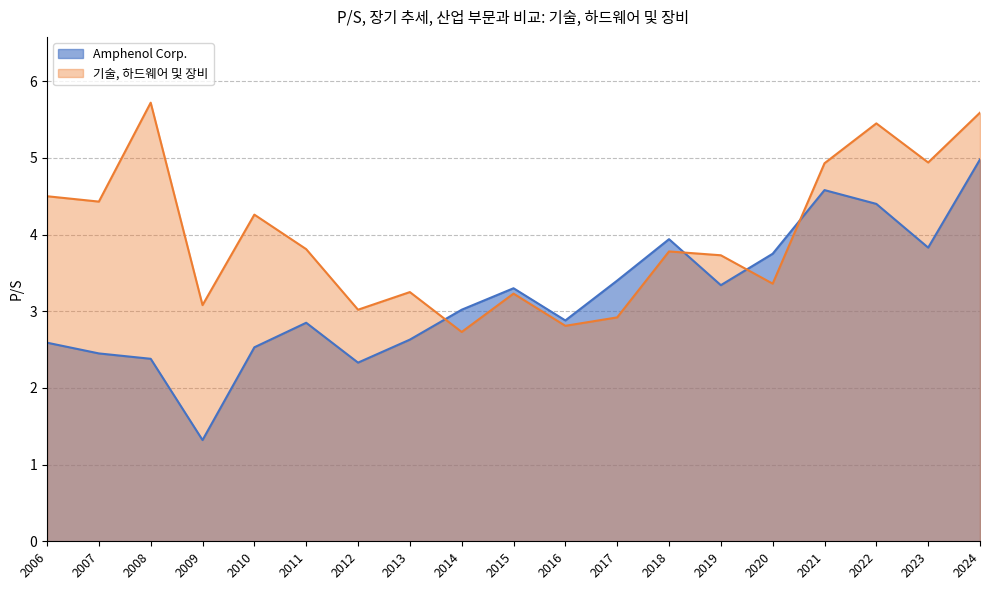

Rank the series by their maximum value, from highest to lowest.

기술, 하드웨어 및 장비, Amphenol Corp.